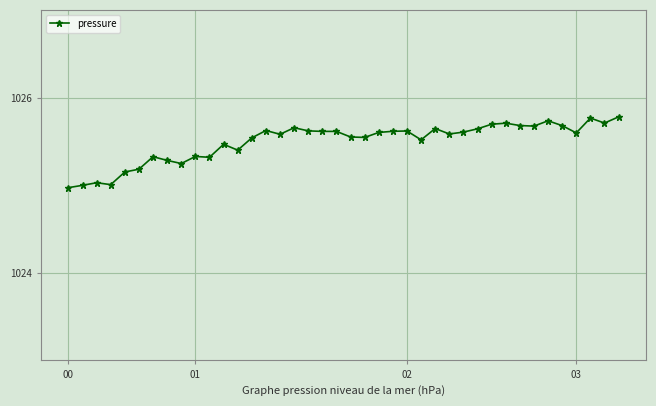

What is the value of the 38th point from the left?

1025.8